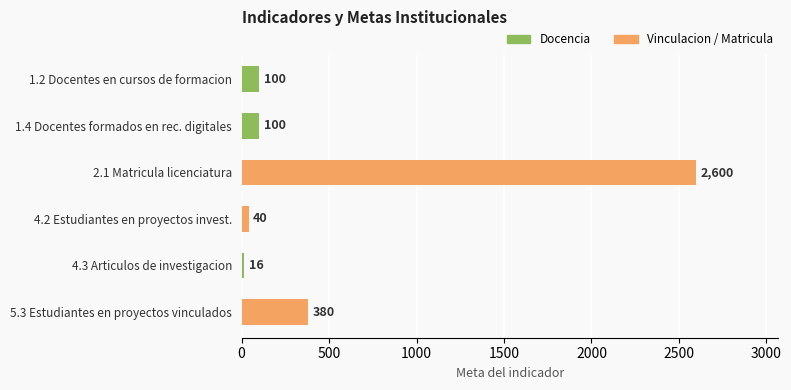

The value at 2.1 Matricula licenciatura is 2600. True or false?

True